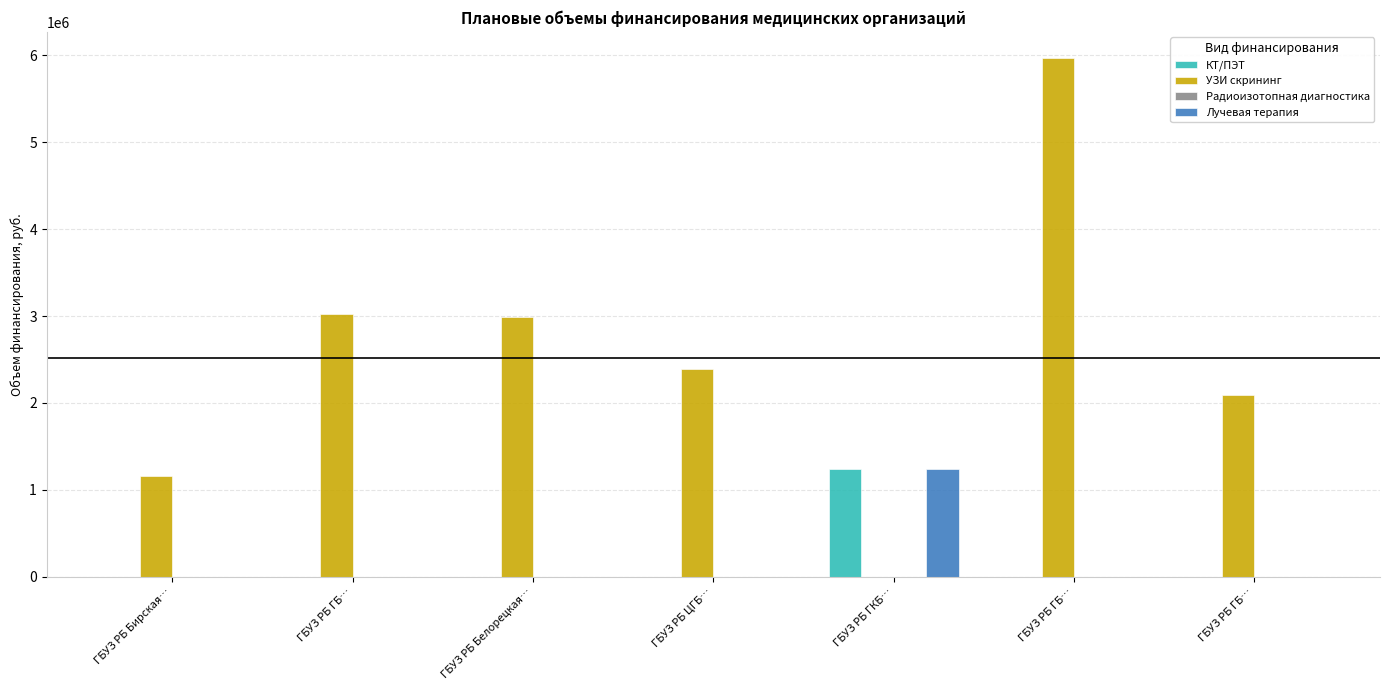

Which has a higher value, ГБУЗ РБ ЦГБ… or ГБУЗ РБ ГБ…?

ГБУЗ РБ ЦГБ…